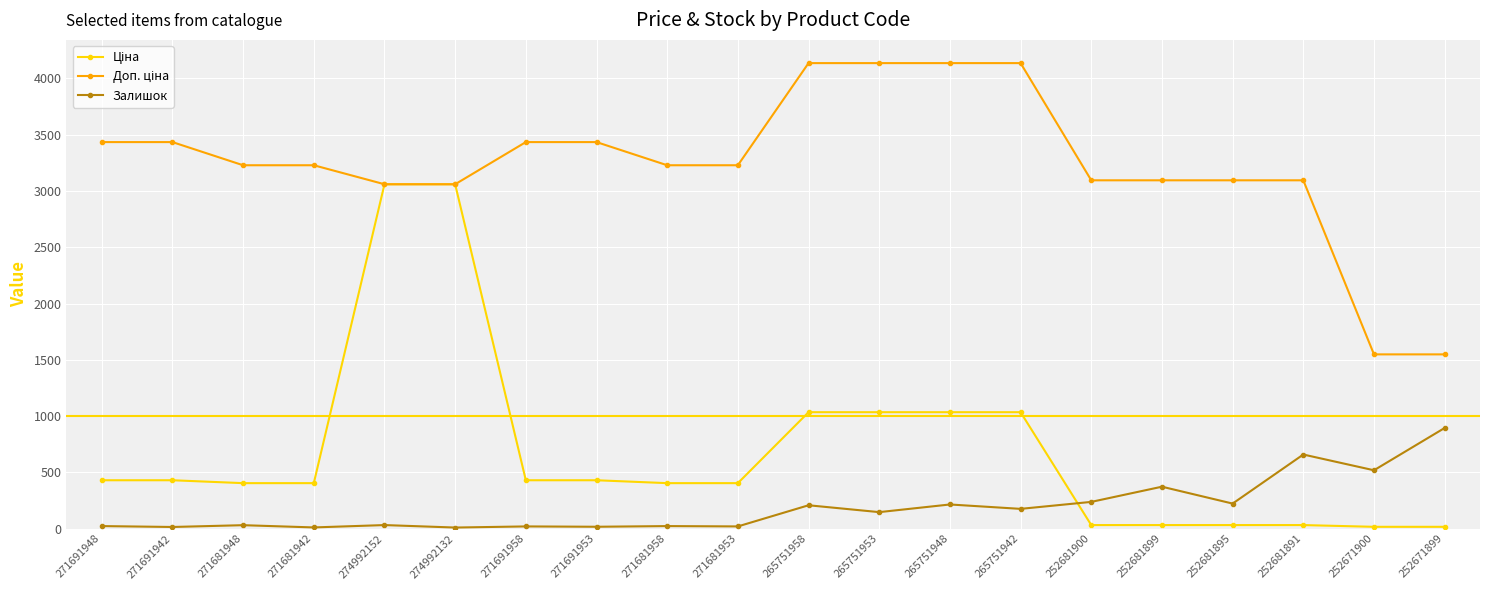

True or false: Залишок has more than 1 interior local peaks.

True